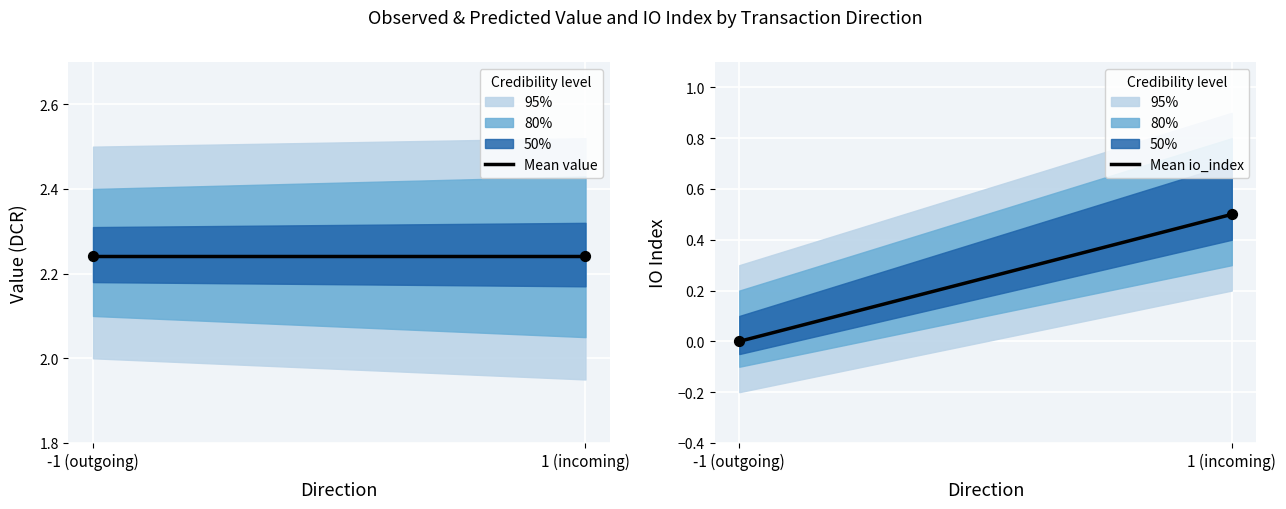

Is the value of valid_mainchain at -1 greater than the value of value at -1?

No